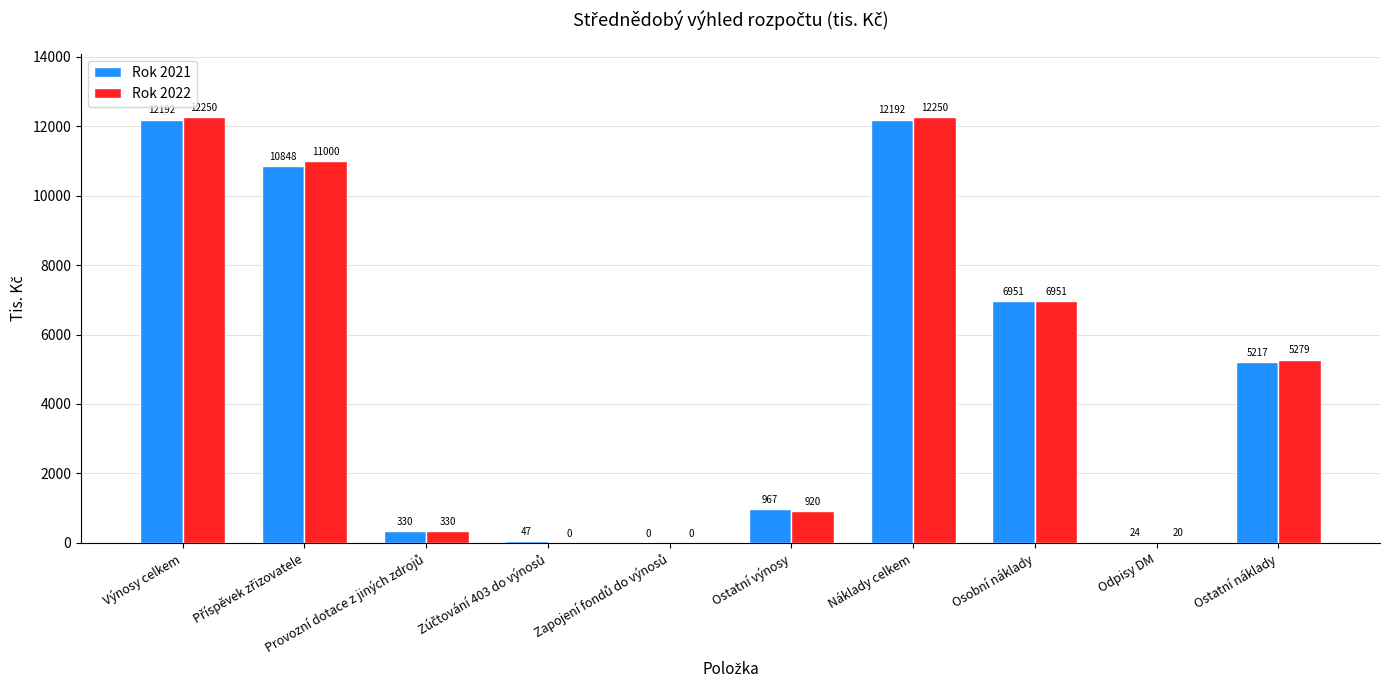

Between Náklady celkem and Odpisy DM, which series saw the biggest shift?

Rok 2022